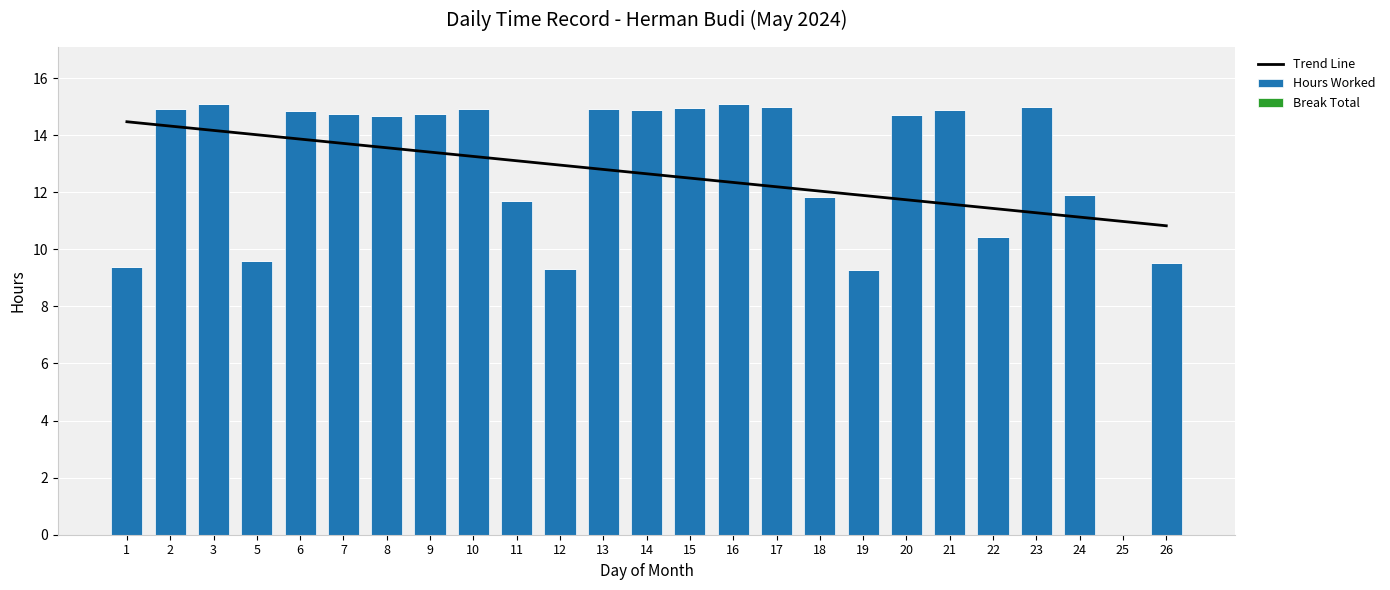

At which label is Break Total closest to 0?

1